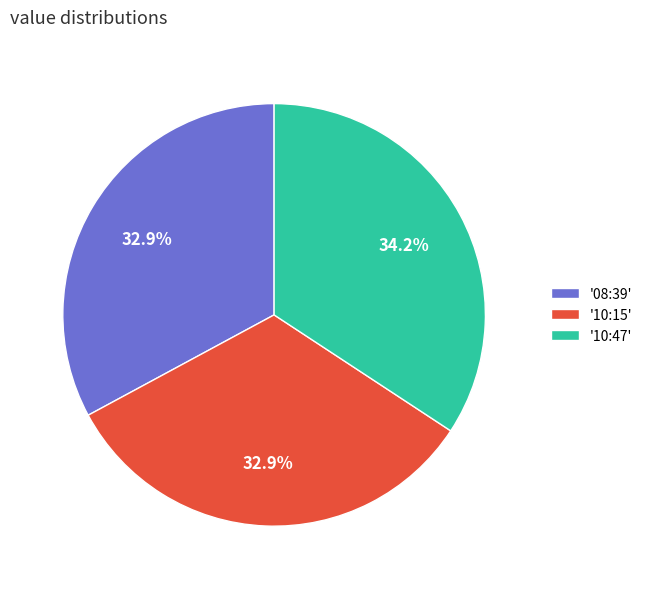

Does '08:39' account for over 50% of the chart?

No